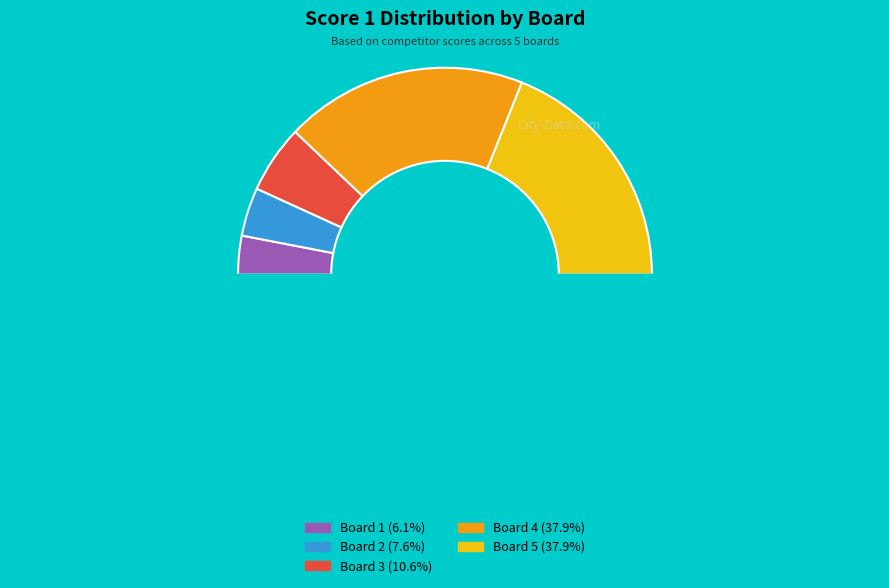

Count the number of slices in the pie.

6